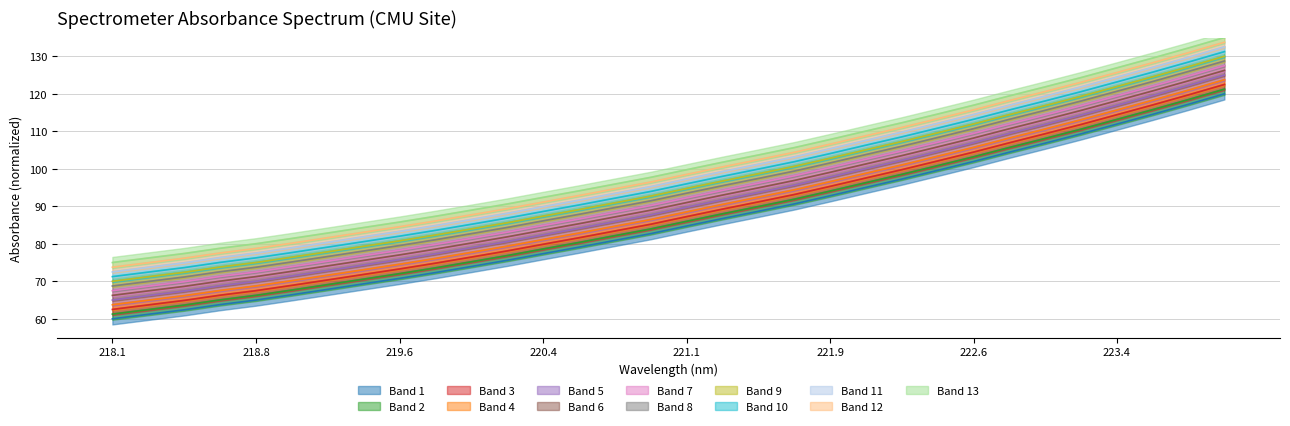

The chart shows a value of 74.0 at 219.9712. True or false?

True